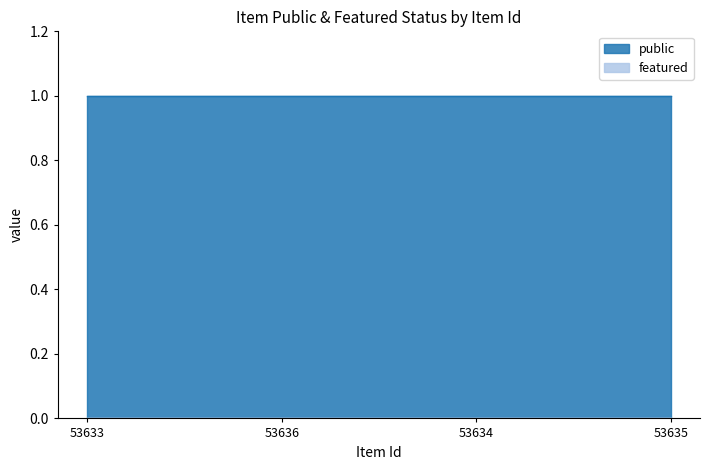

Is the value of public at 53634 greater than the value of featured at 53635?

Yes